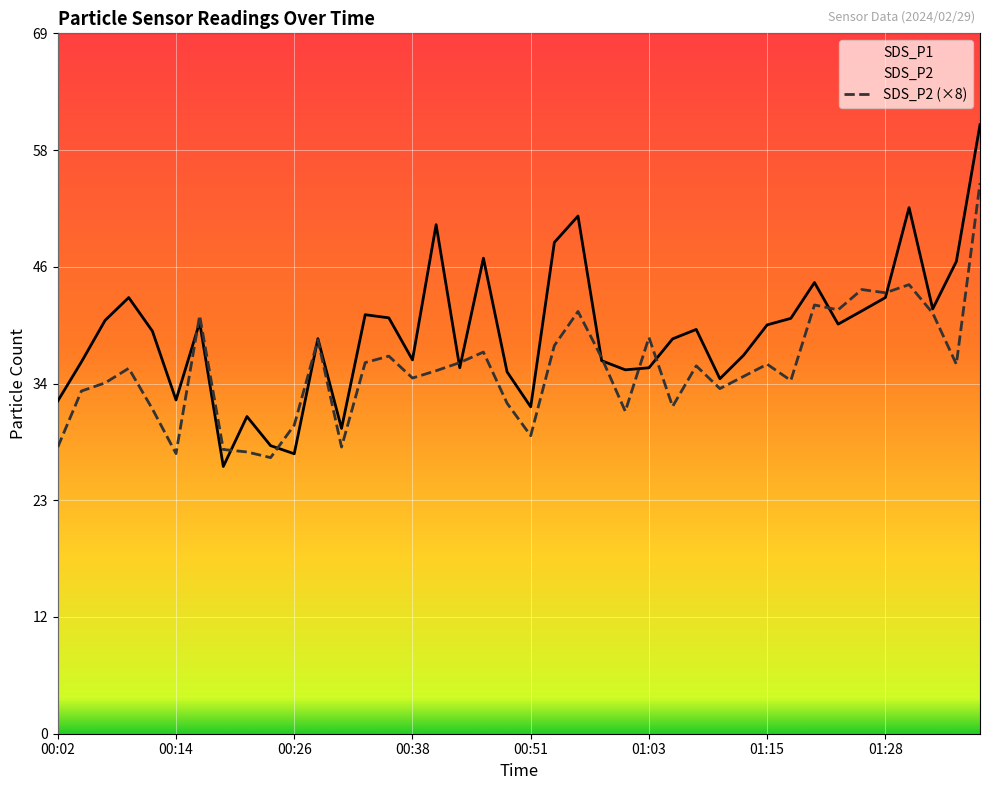

Between 00:02 and 21, which is larger?

21